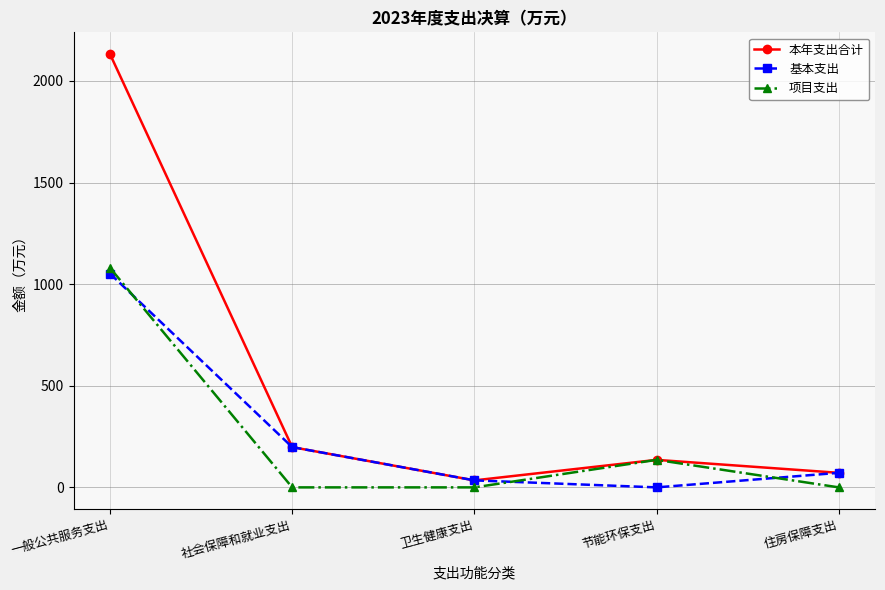

List the series in order of their peak value, highest first.

本年支出合计, 项目支出, 基本支出